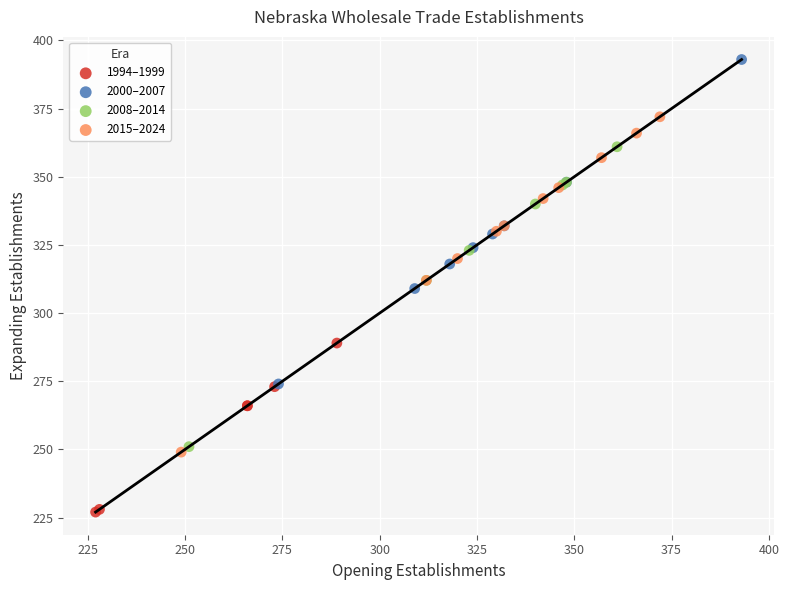

Which series has the largest Y range (max minus min)?

2015–2024